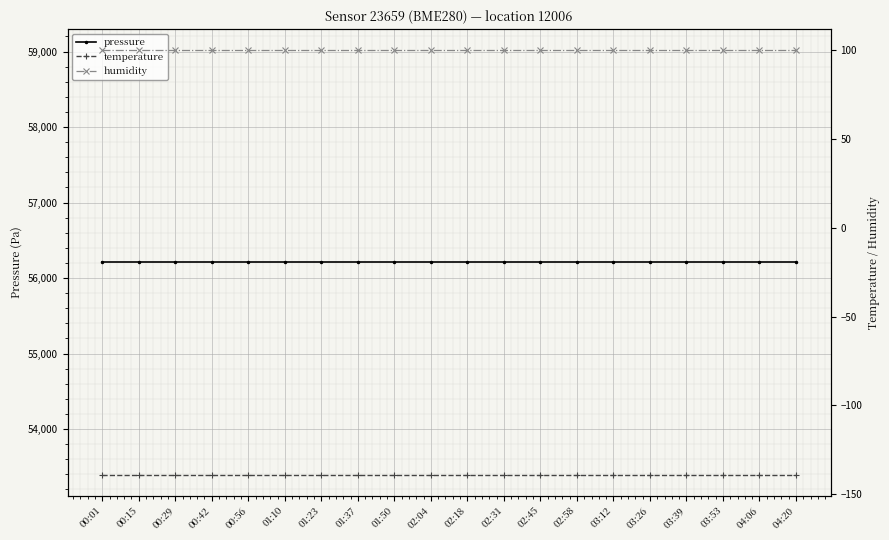

Between 00:29 and 02:45, which is larger?

00:29